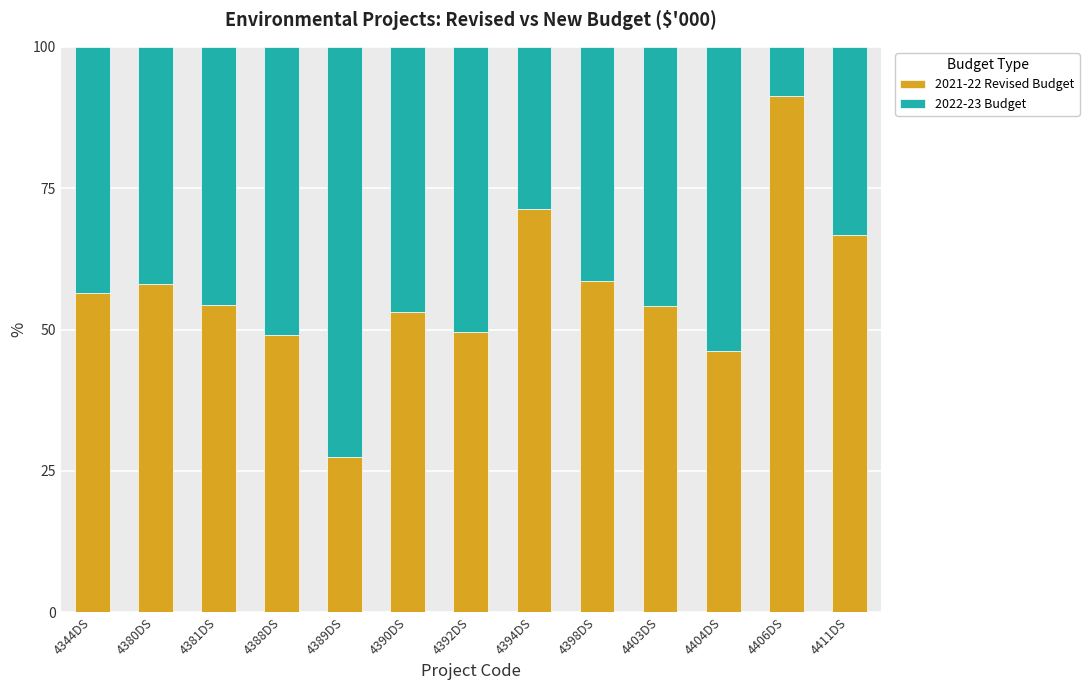

Count the number of data series in this chart.

2